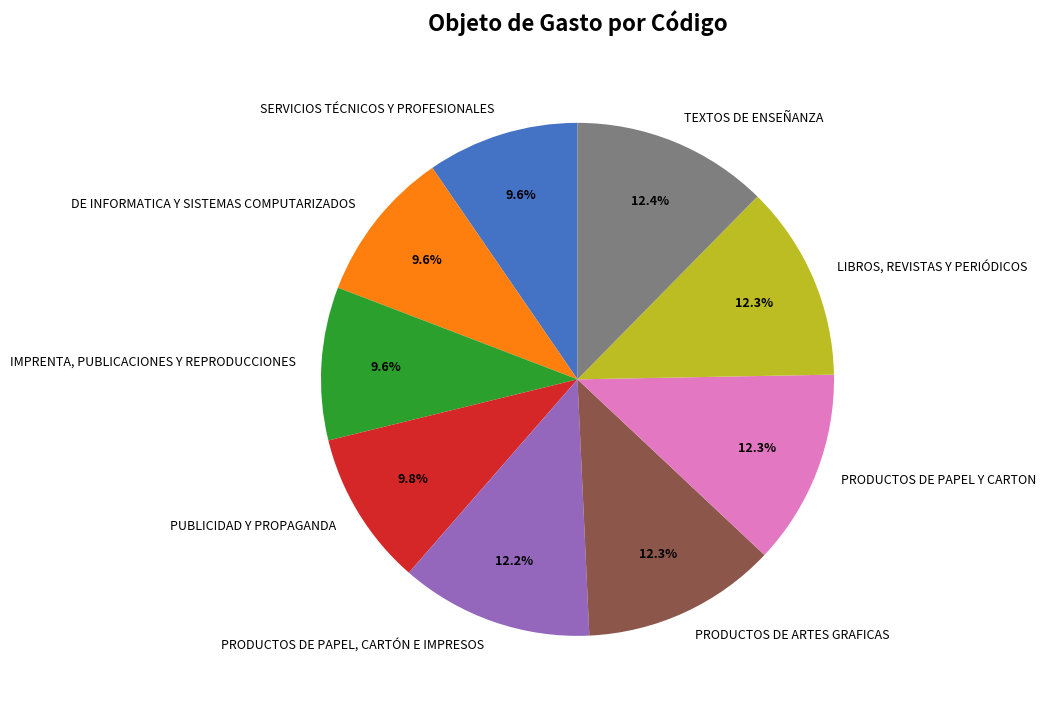

True or false: SERVICIOS TÉCNICOS Y PROFESIONALES accounts for 10% of the total.

True